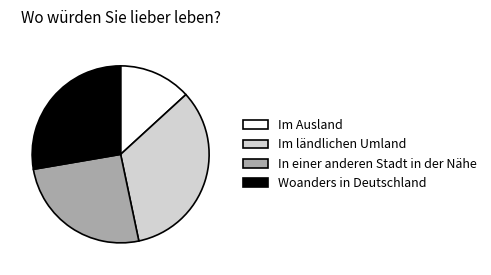

Which slice is the largest?

Im ländlichen Umland